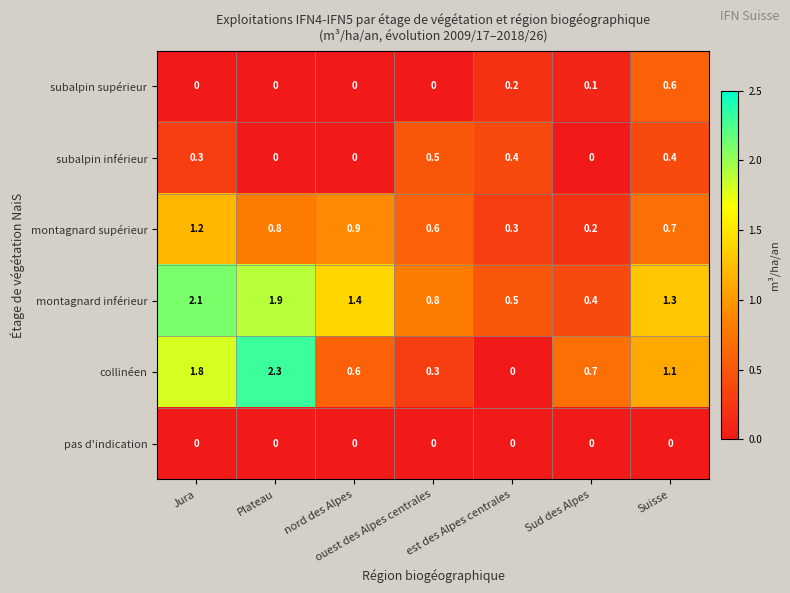

Between Jura and nord des Alpes, which series saw the biggest shift?

collinéen